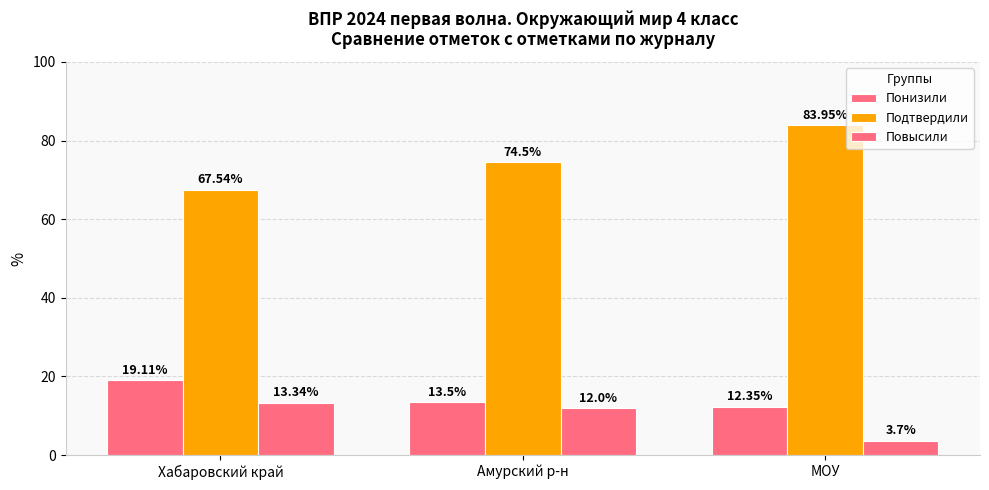

Reading left to right, extract all data points from this chart.

Понизили: Хабаровский край=19.1	Амурский р-н=13.5	МОУ=12.3
Подтвердили: Хабаровский край=67.5	Амурский р-н=74.5	МОУ=84.0
Повысили: Хабаровский край=13.3	Амурский р-н=12.0	МОУ=3.7